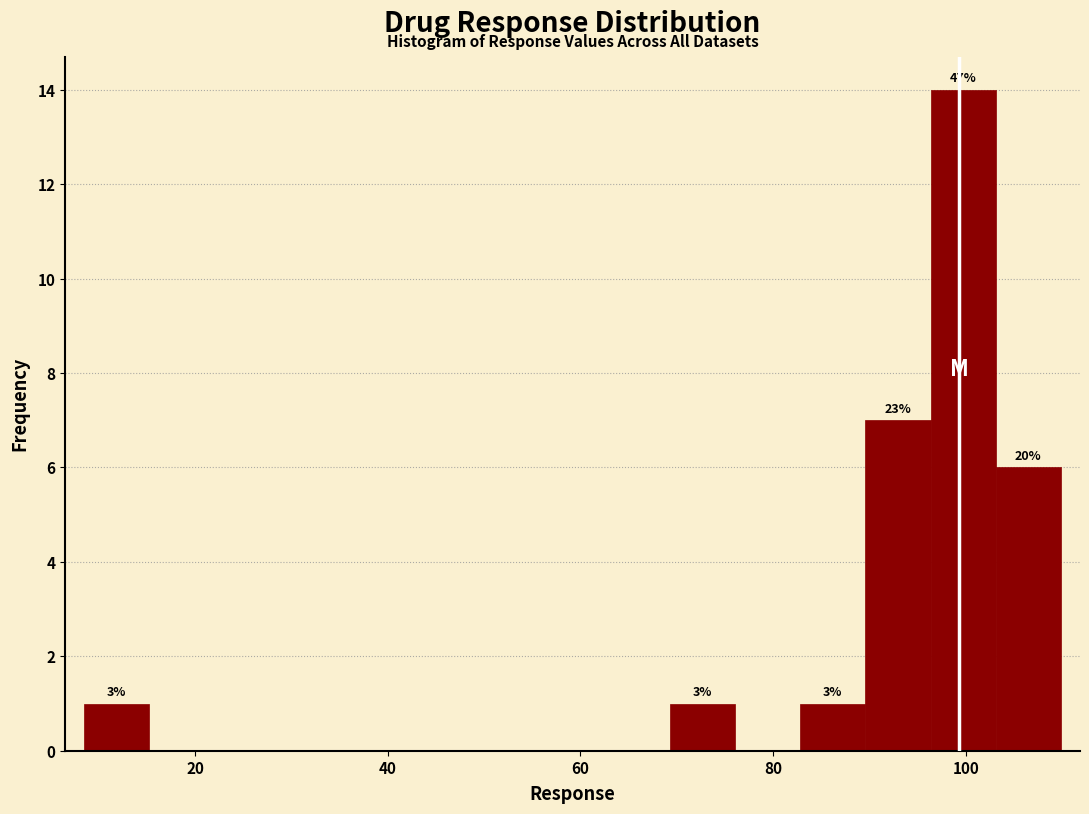

Read against the x-axis, roughly where is the centre of the tallest bar?

100